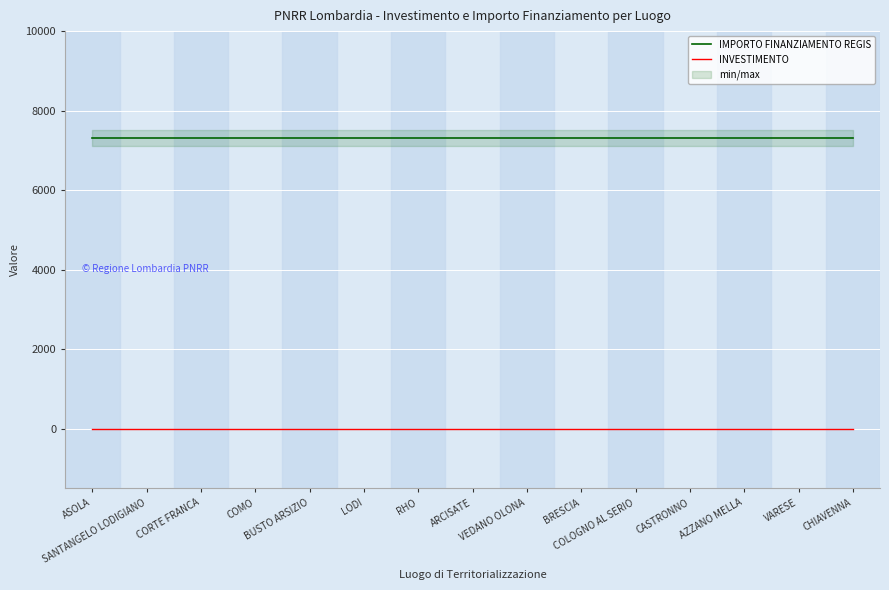

What position from the left is CORTE FRANCA?

3